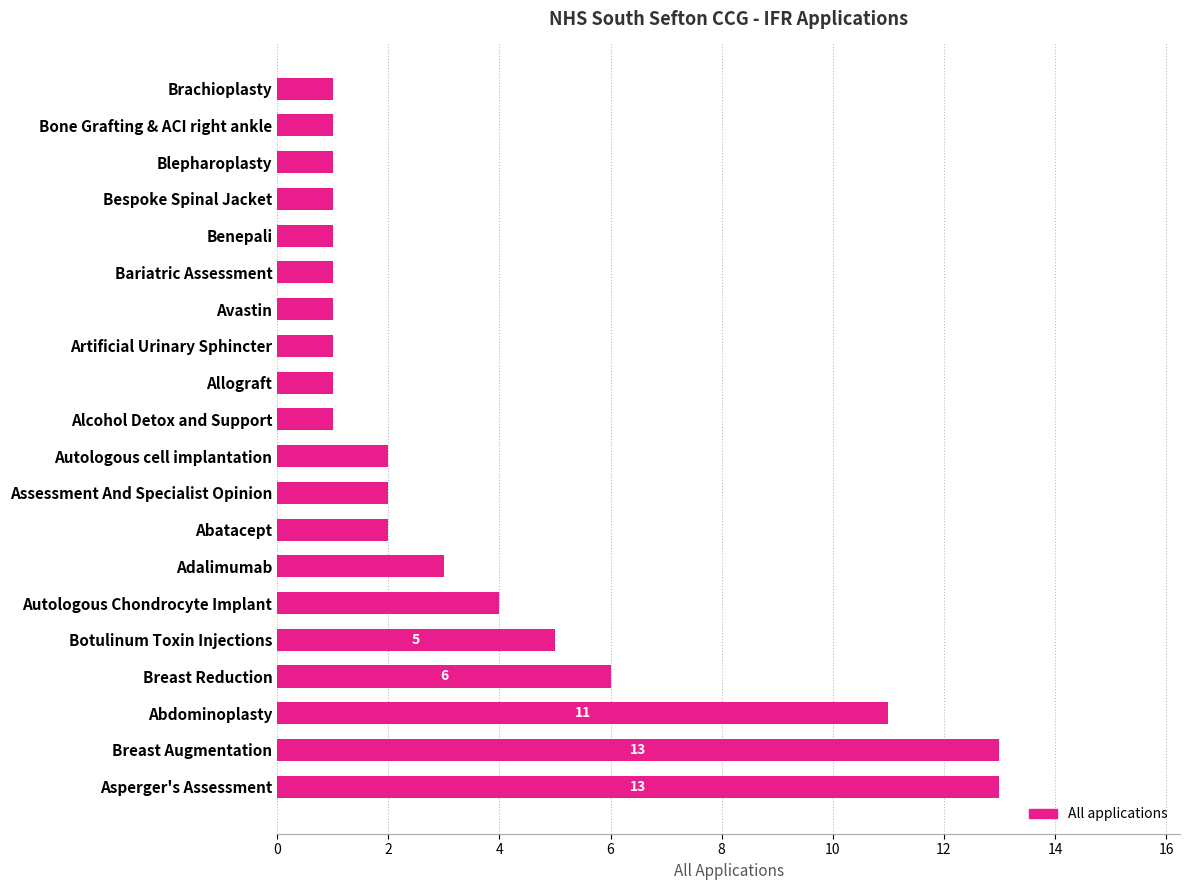

Is it true that the value at Bone Grafting & ACI right ankle is 1?

True